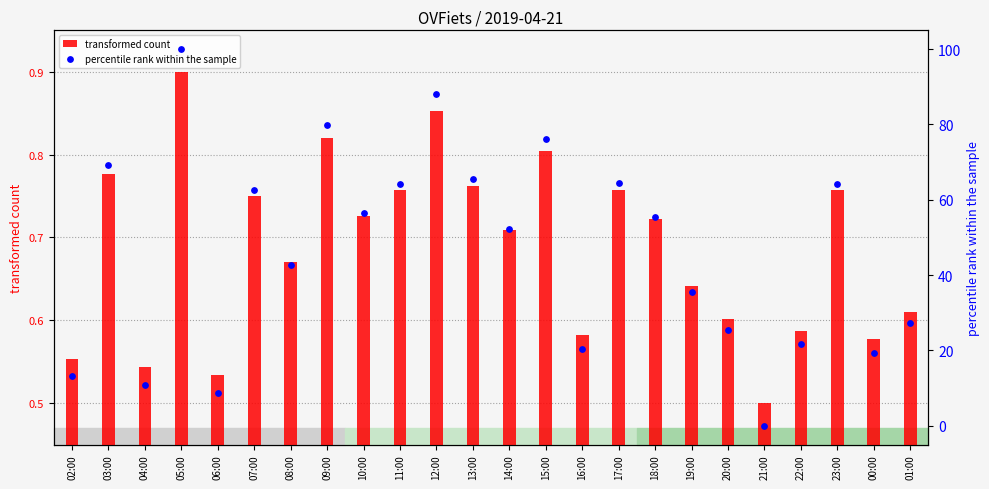

What are all the series names shown in the legend?

transformed count, percentile rank within the sample